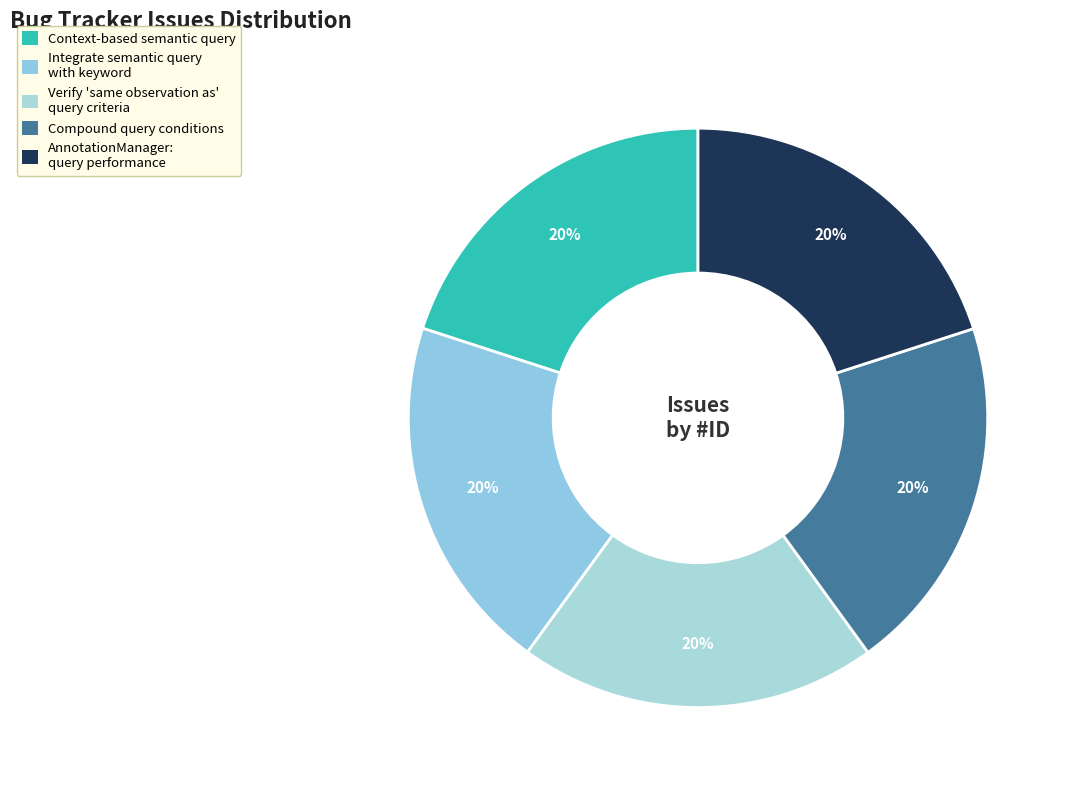

What is the largest slice in the pie chart?

AnnotationManager: query performance